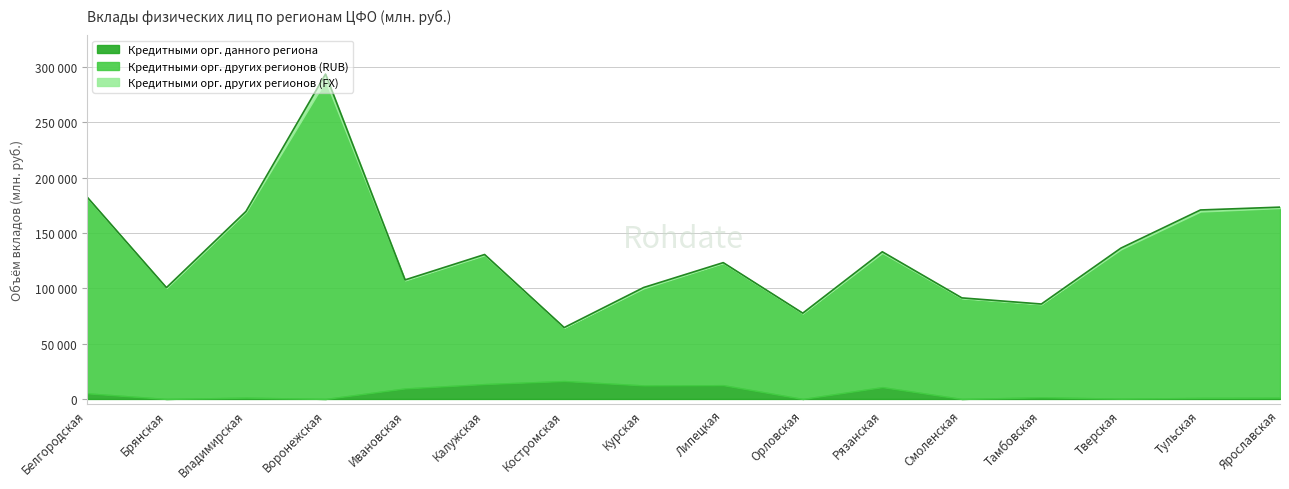

What is the total value across all series at Смоленская?

91299